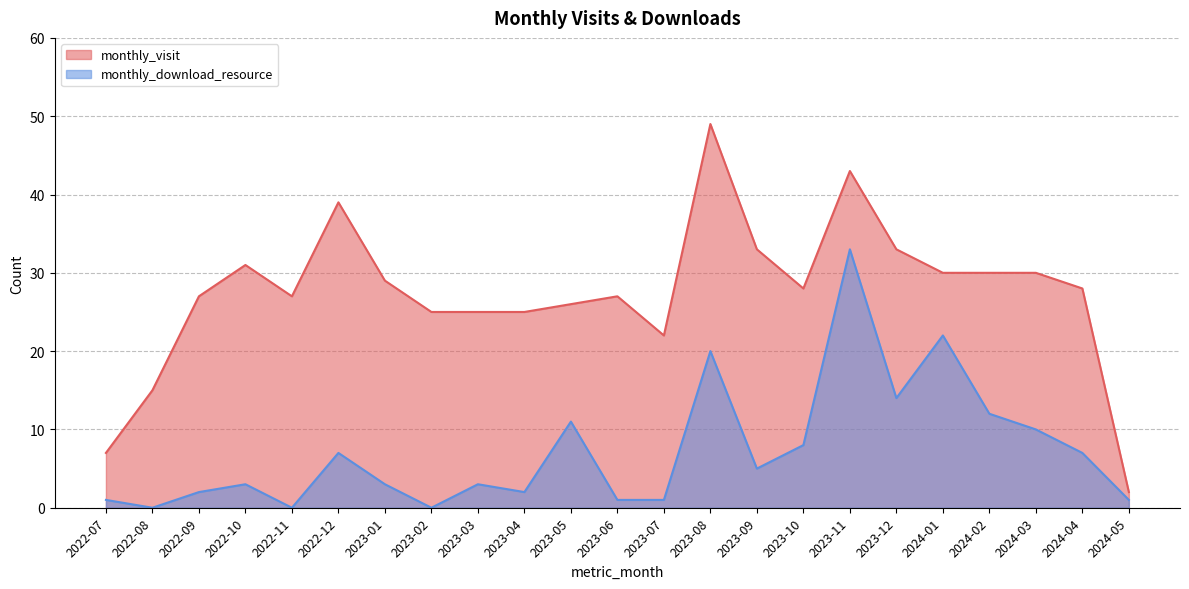

How many values in the monthly_visit series are below 28?

11